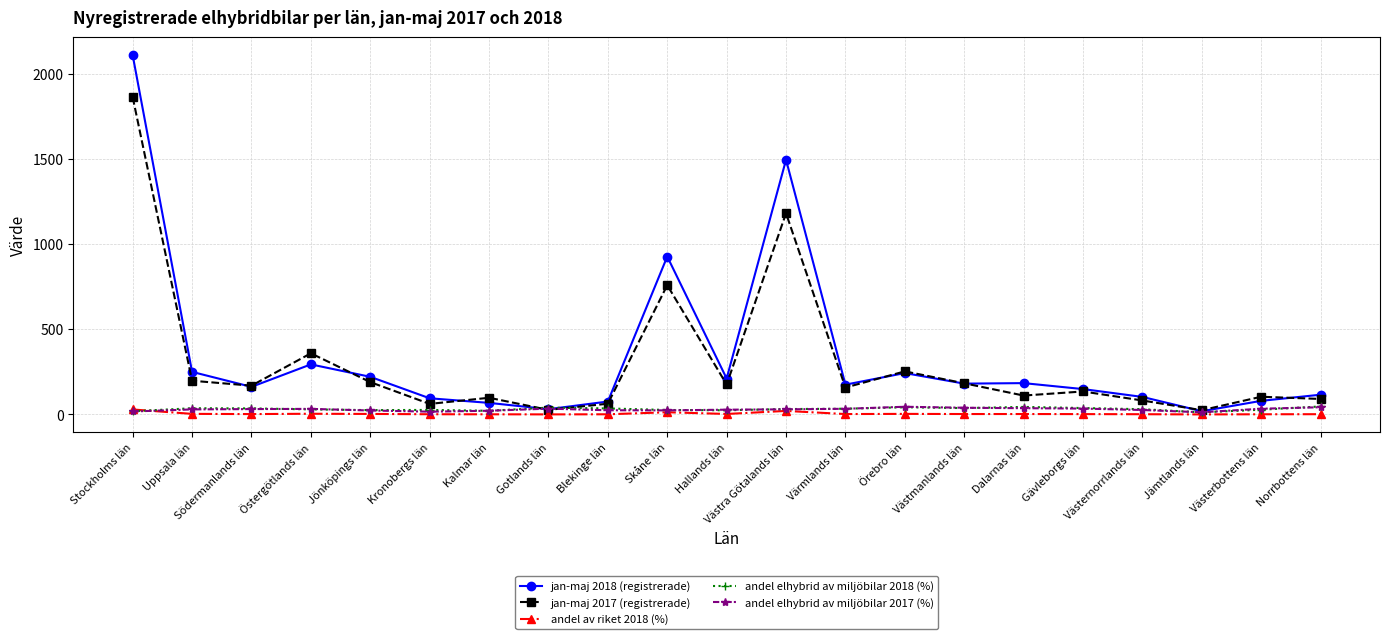

What is the sum of the jan-maj 2018 (registrerade) values at Västmanlands län and Jönköpings län?

402.0